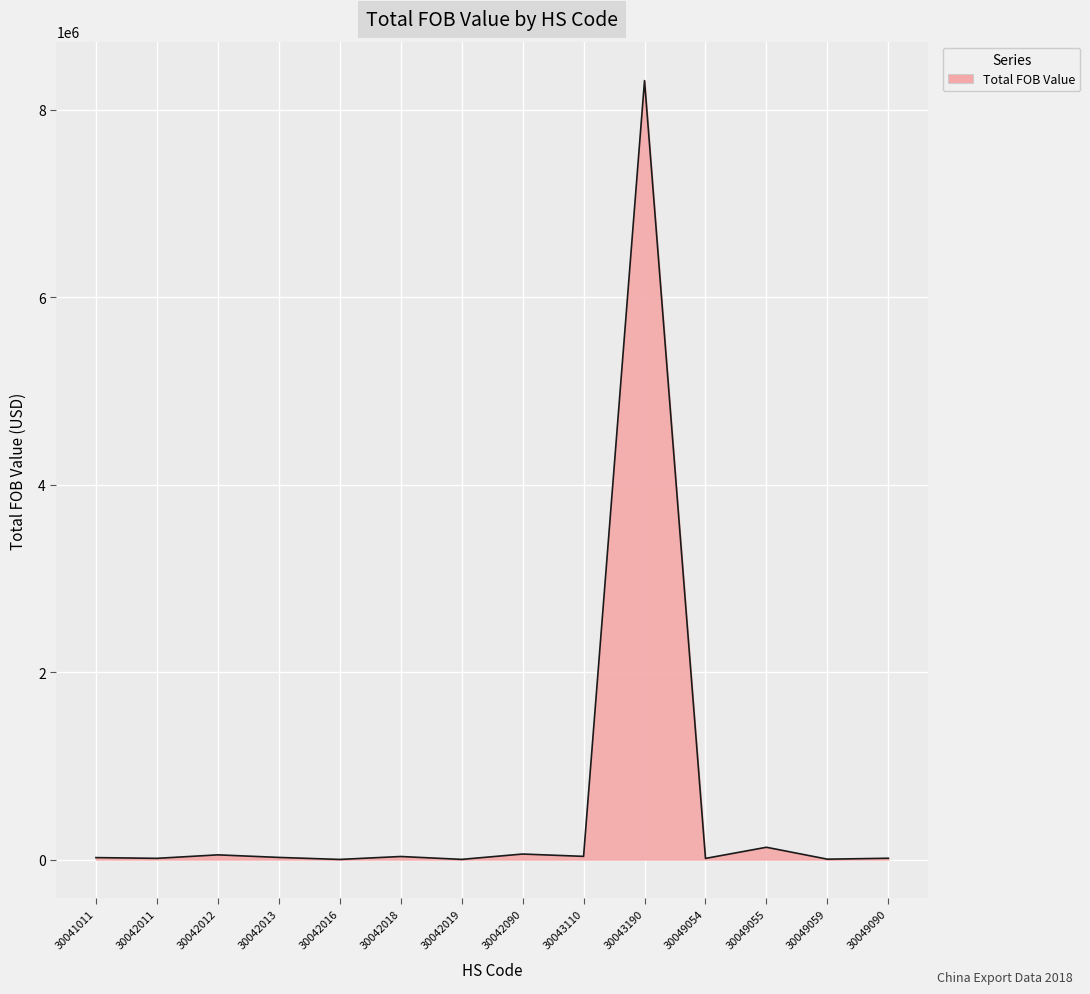

What is the maximum value shown in the chart?

8312219